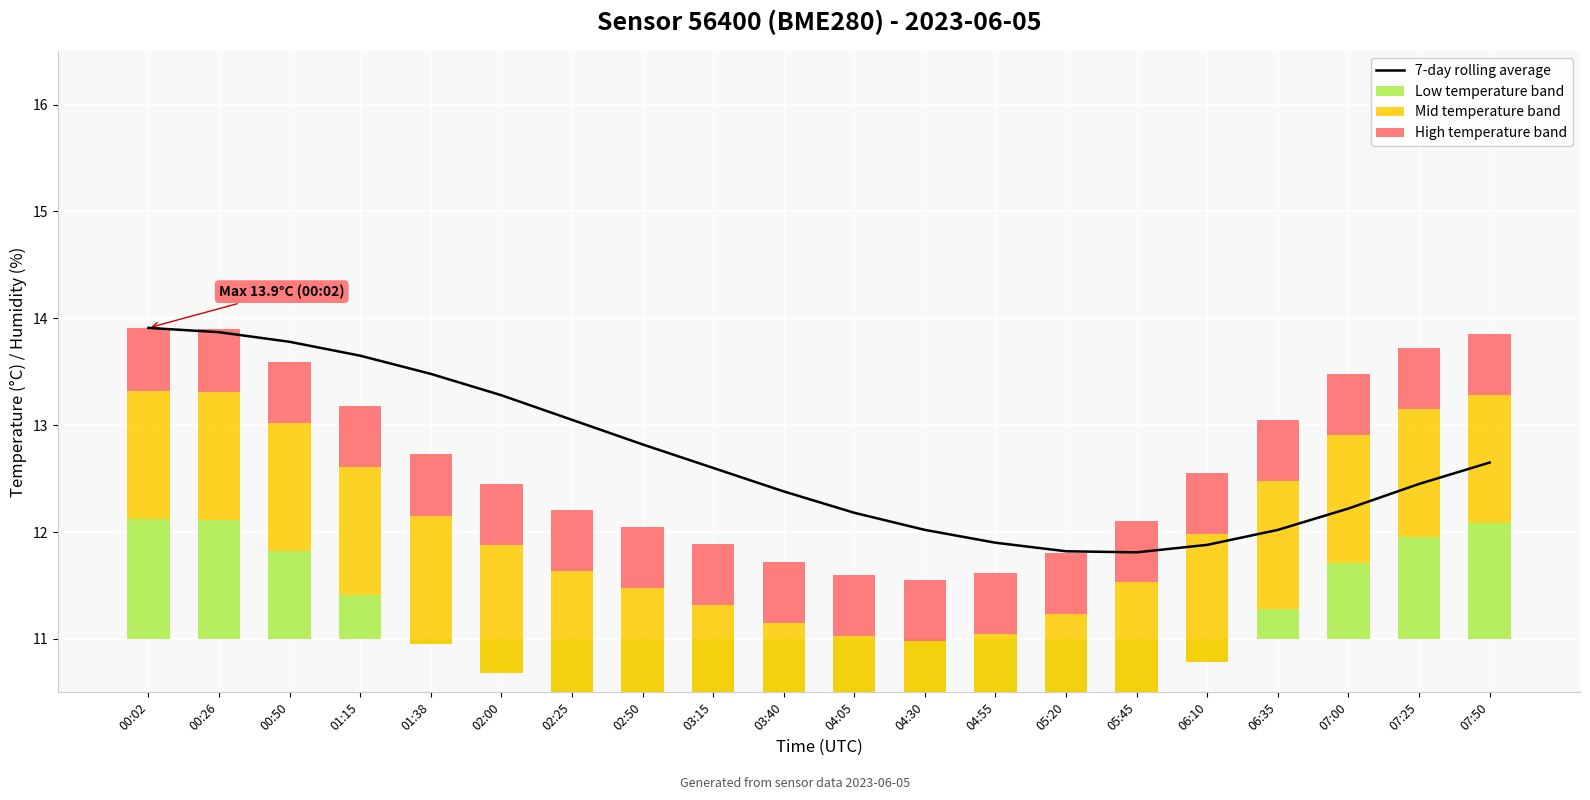

Reading right to left, list all the values displayed in this chart.

7-day rolling average: 12.7	12.4	12.2	12.0	11.9	11.8	11.8	11.9	12.0	12.2	12.4	12.6	12.8	13.1	13.3	13.5	13.7	13.8	13.9	13.9
Low temperature band: 1.1	1.0	0.7	0.3	-0.2	-0.7	-1.0	-1.1	-1.2	-1.2	-1.0	-0.9	-0.7	-0.6	-0.3	-0.0	0.4	0.8	1.1	1.1
Mid temperature band: 1.2	1.2	1.2	1.2	1.2	1.2	1.2	1.2	1.2	1.2	1.2	1.2	1.2	1.2	1.2	1.2	1.2	1.2	1.2	1.2
High temperature band: 0.6	0.6	0.6	0.6	0.6	0.6	0.6	0.6	0.6	0.6	0.6	0.6	0.6	0.6	0.6	0.6	0.6	0.6	0.6	0.6